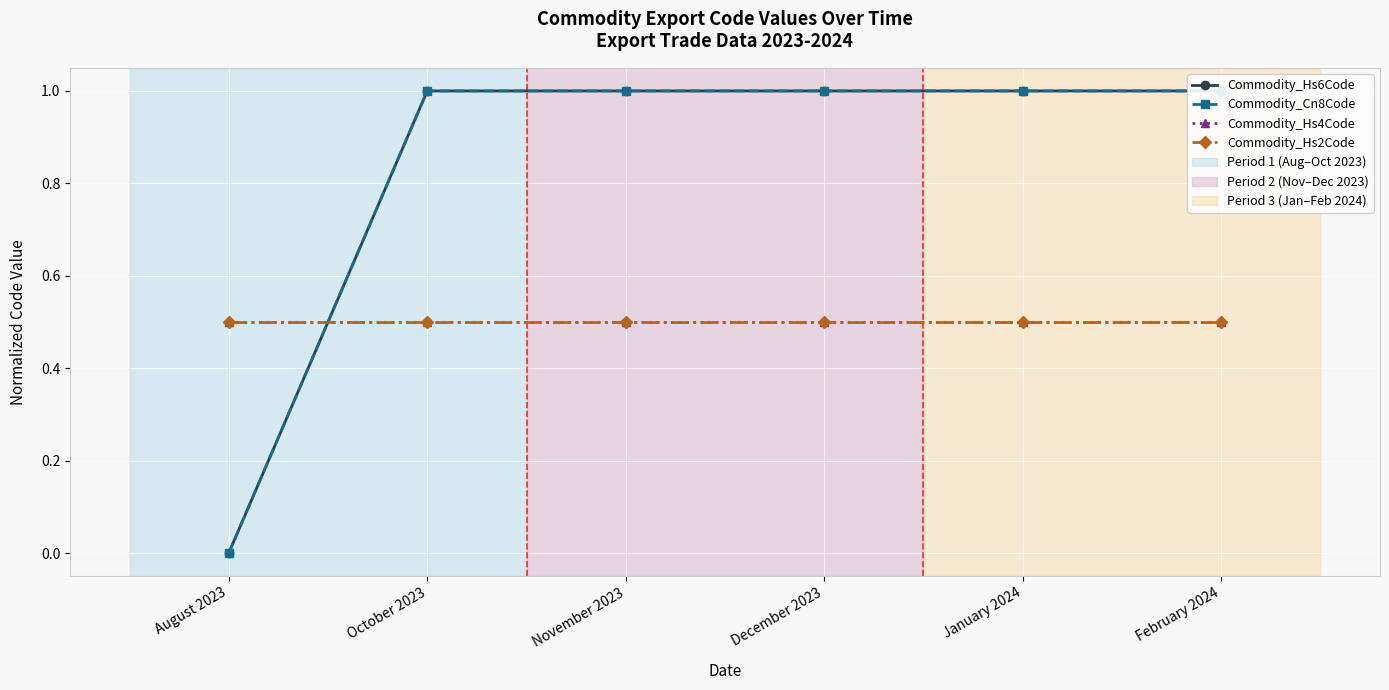

What are all the series names shown in the legend?

Commodity_Hs6Code, Commodity_Cn8Code, Commodity_Hs4Code, Commodity_Hs2Code